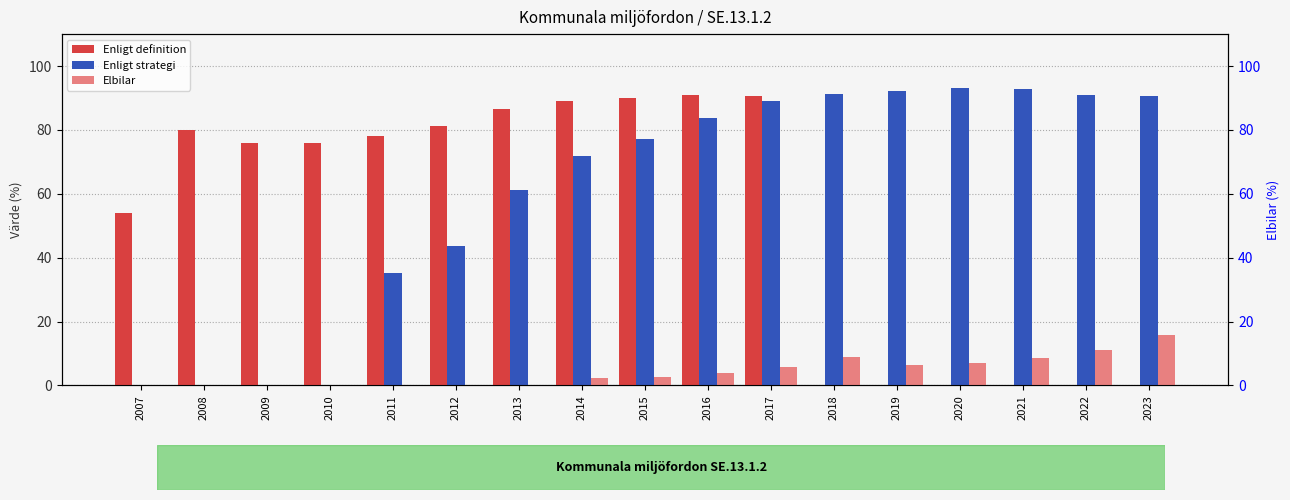

How many data points in Elbilar are above 2?

10